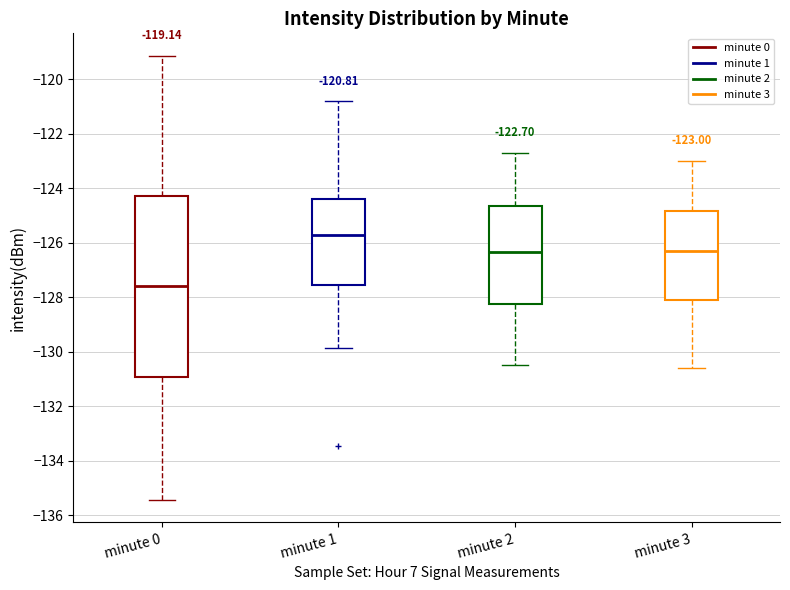

Comparing the boxes themselves (not the whiskers), which one is the tallest?

minute 0